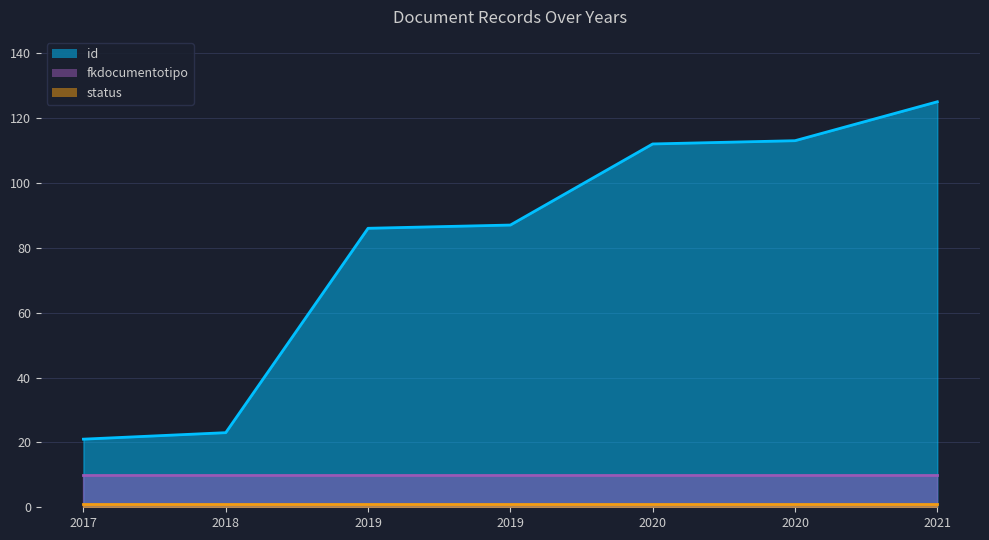

At which category is the sum across all series the highest?

2021